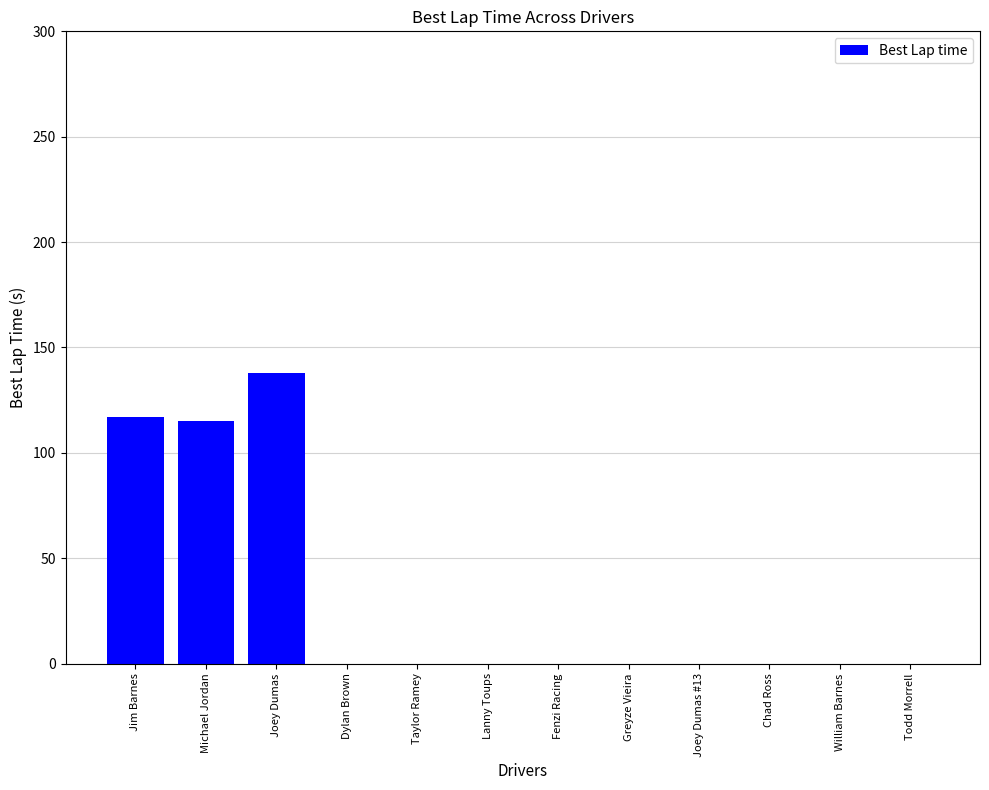

Count the number of categories in the chart.

12